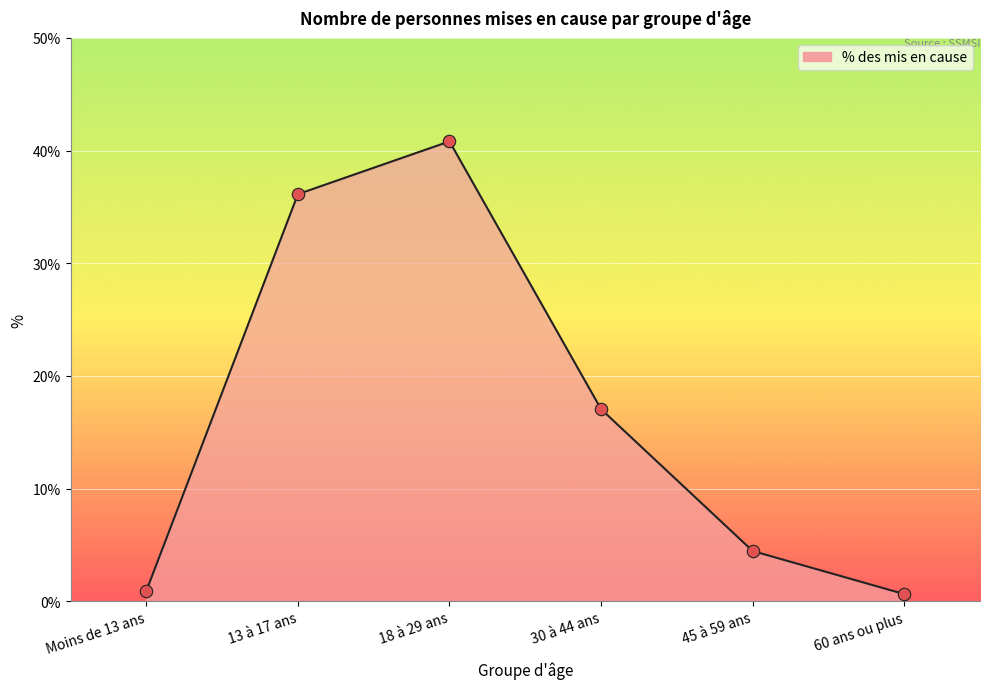

Which has a higher value, 18 à 29 ans or 45 à 59 ans?

18 à 29 ans